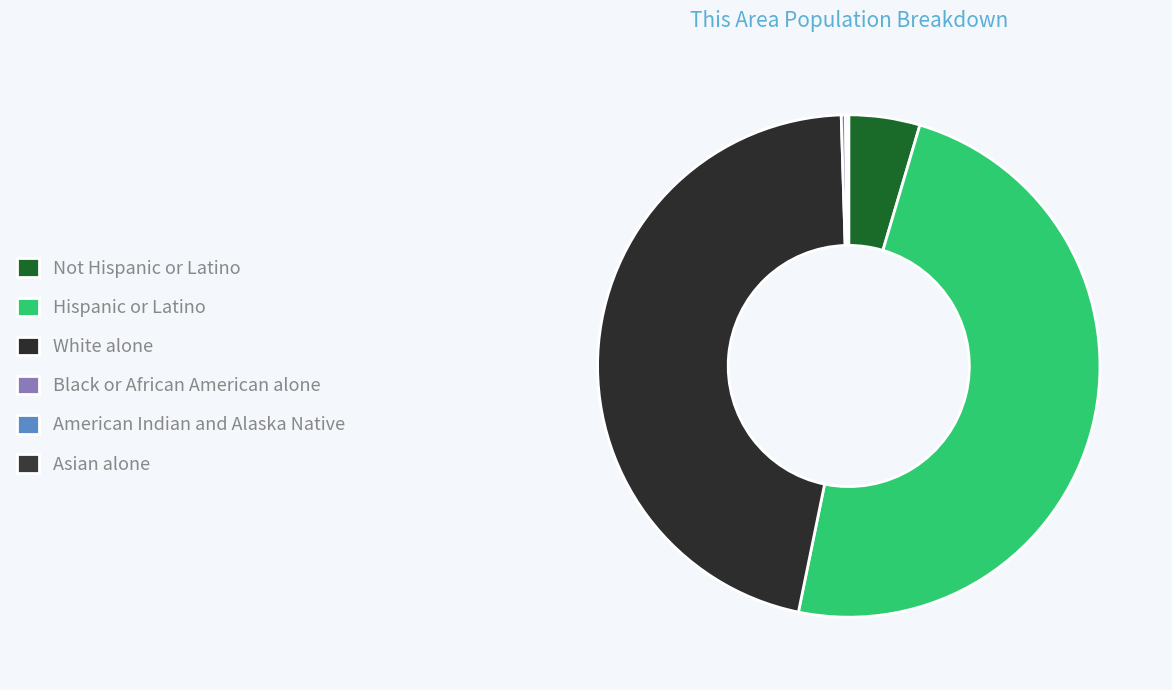

What is the change in value from Not Hispanic or Latino to American Indian and Alaska Native?

-210